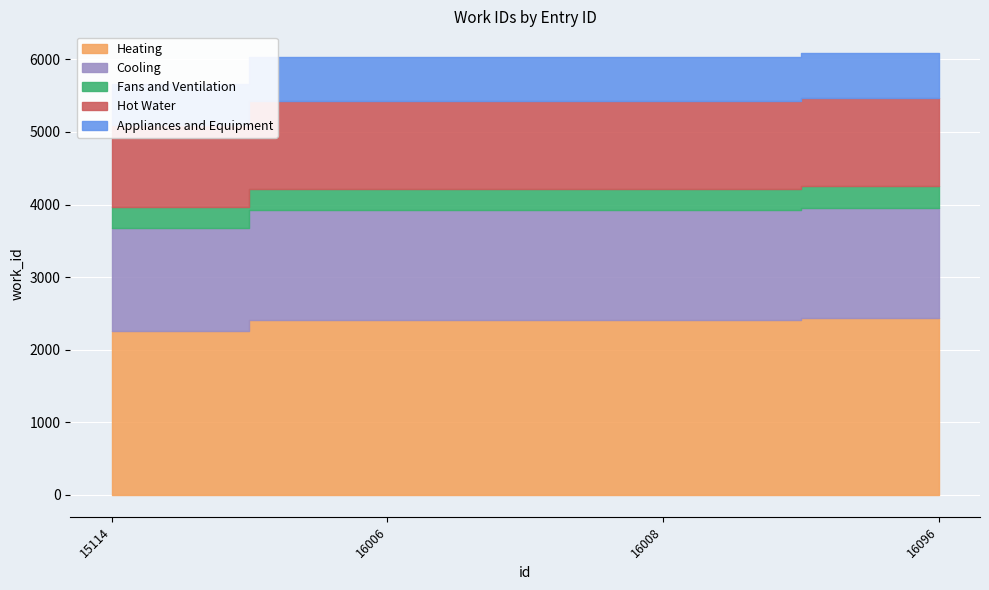

The chart shows a value of 6083 at 16096. True or false?

True